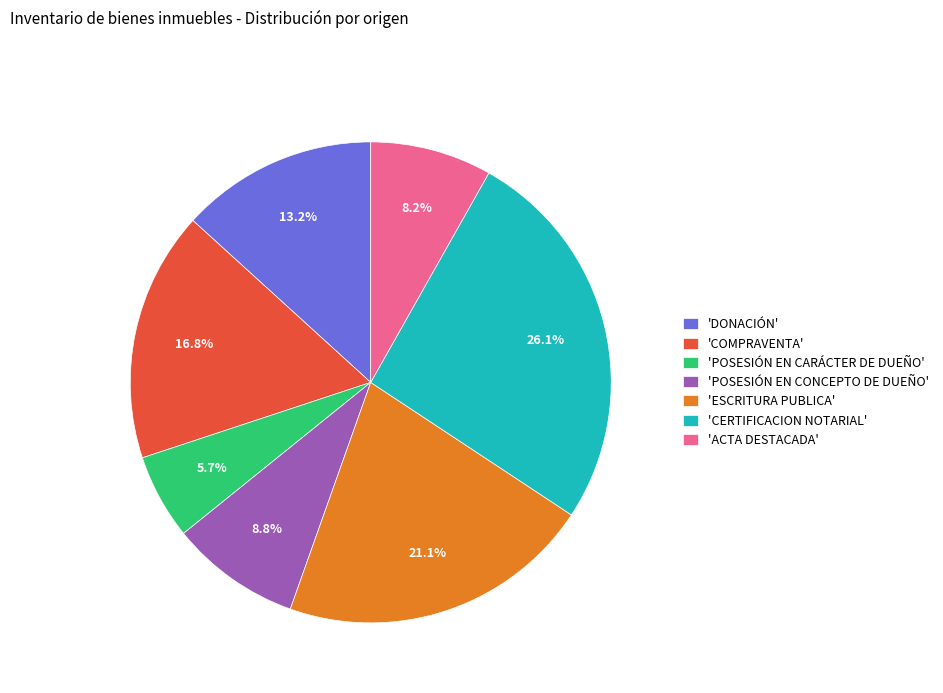

Approximately how many times larger is the value at 'ACTA DESTACADA' compared to 'CERTIFICACION NOTARIAL'?

0.3